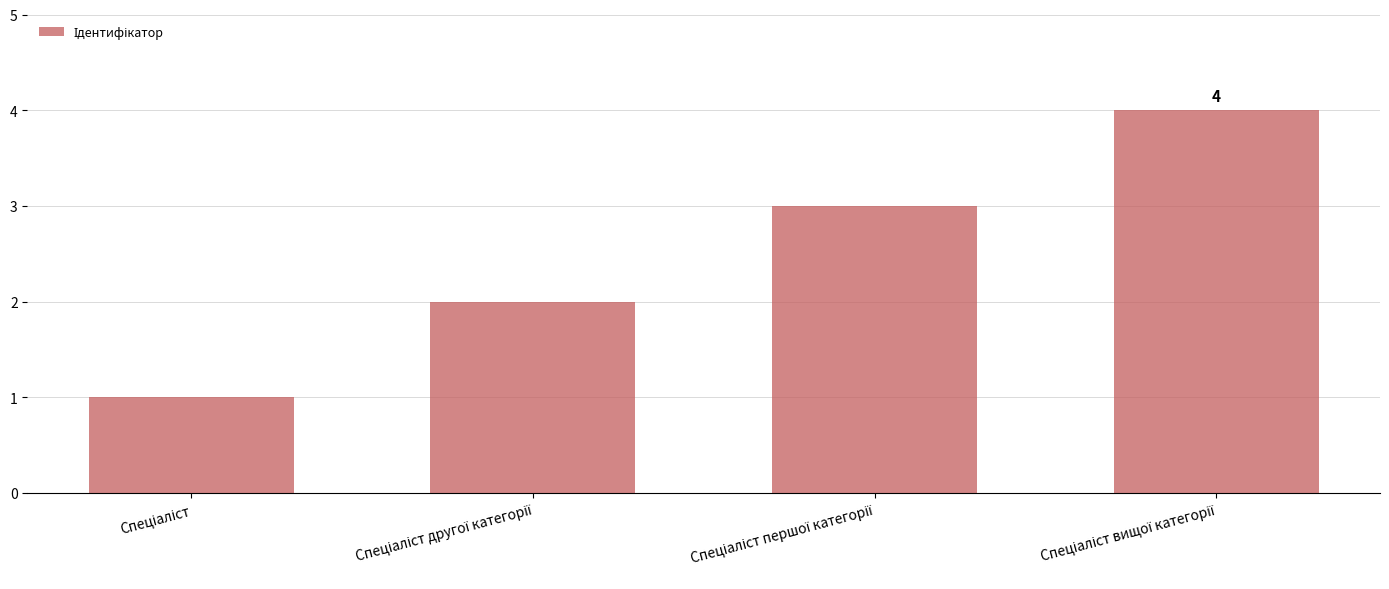

What is the difference between the maximum and minimum values?

3